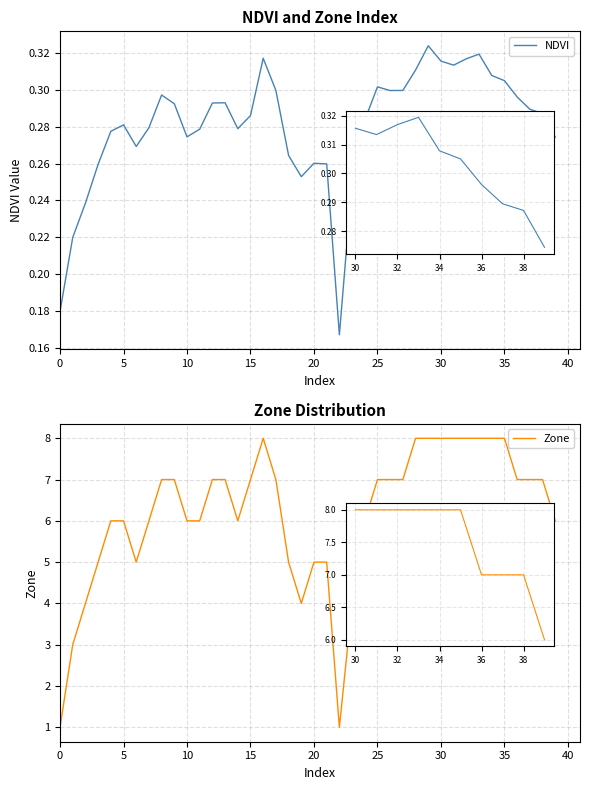

List the series in order of their overall mean, lowest first.

NDVI, Zone